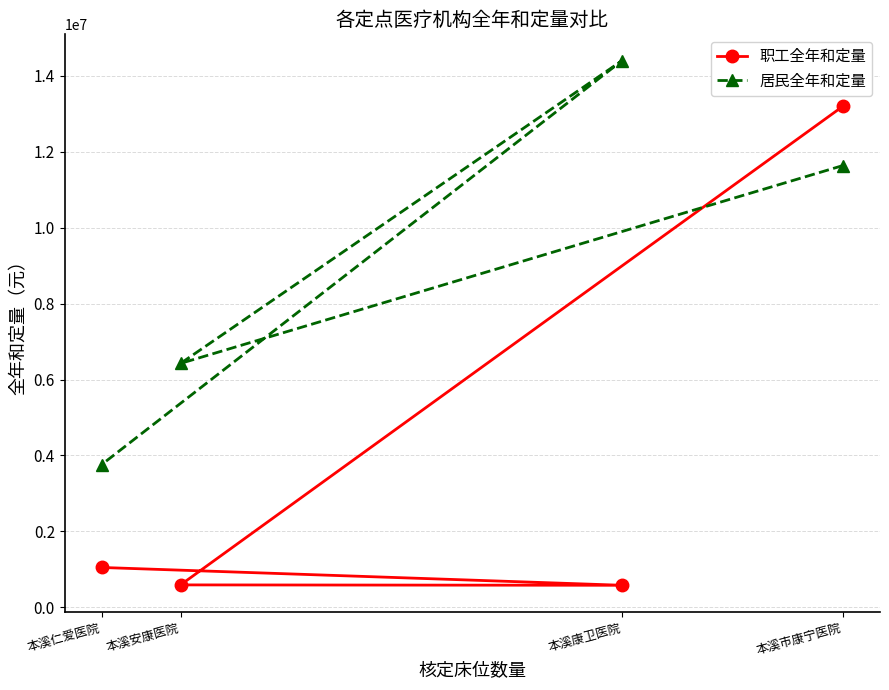

At which category is the sum across all series the highest?

本溪市康宁医院